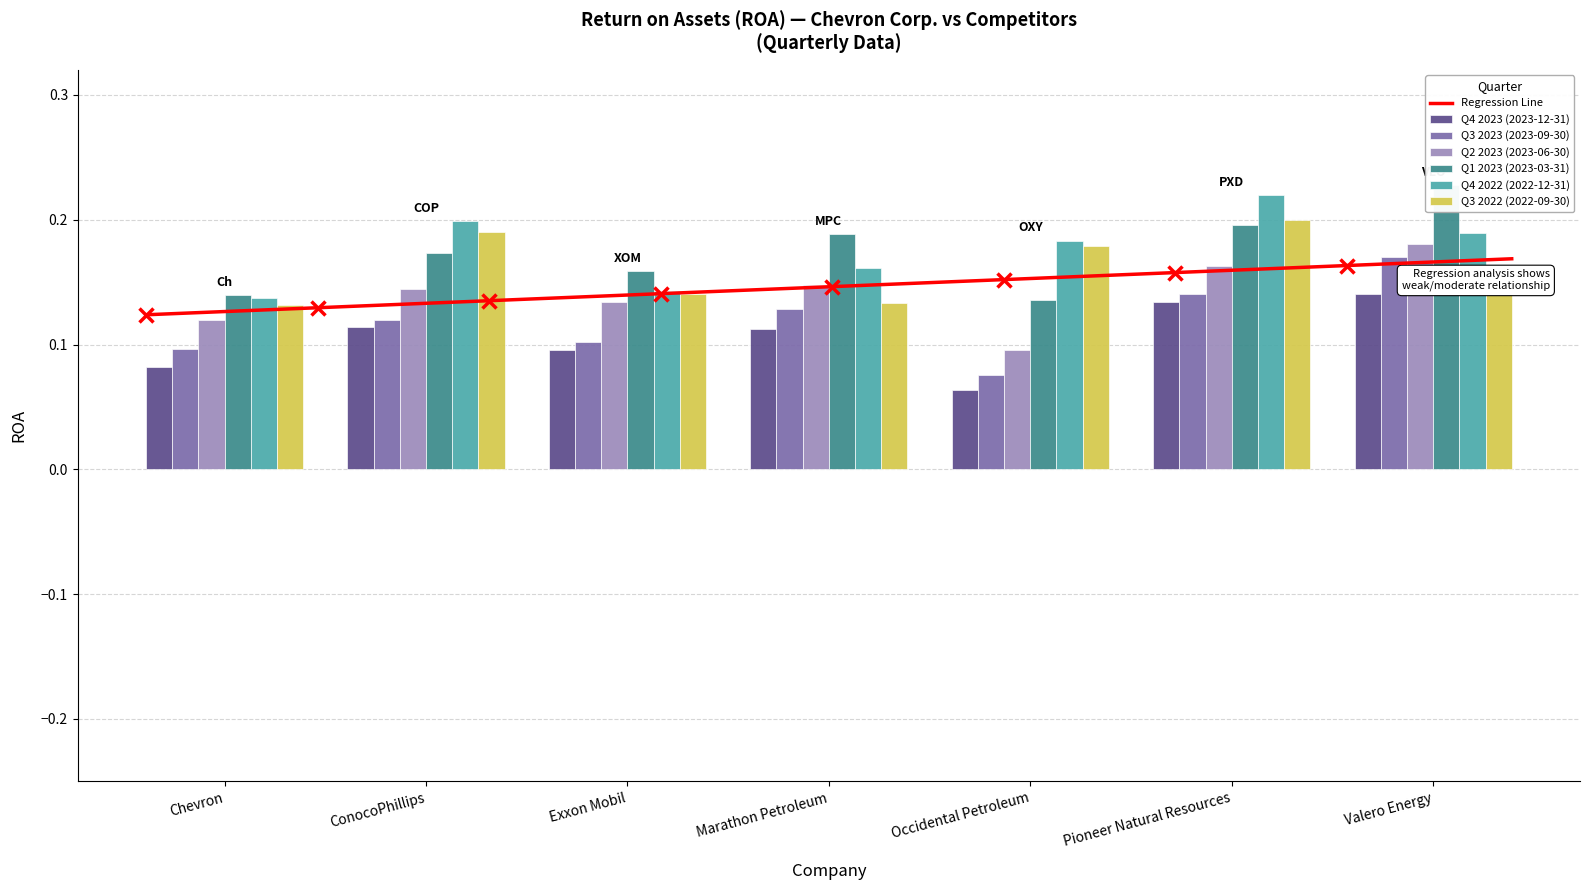

Reading left to right, list all the values displayed in this chart.

Q4 2023 (2023-12-31): 0.1	0.1	0.1	0.1	0.1	0.1	0.1
Q3 2023 (2023-09-30): 0.1	0.1	0.1	0.1	0.1	0.1	0.2
Q2 2023 (2023-06-30): 0.1	0.1	0.1	0.1	0.1	0.2	0.2
Q1 2023 (2023-03-31): 0.1	0.2	0.2	0.2	0.1	0.2	0.2
Q4 2022 (2022-12-31): 0.1	0.2	0.1	0.2	0.2	0.2	0.2
Q3 2022 (2022-09-30): 0.1	0.2	0.1	0.1	0.2	0.2	0.2